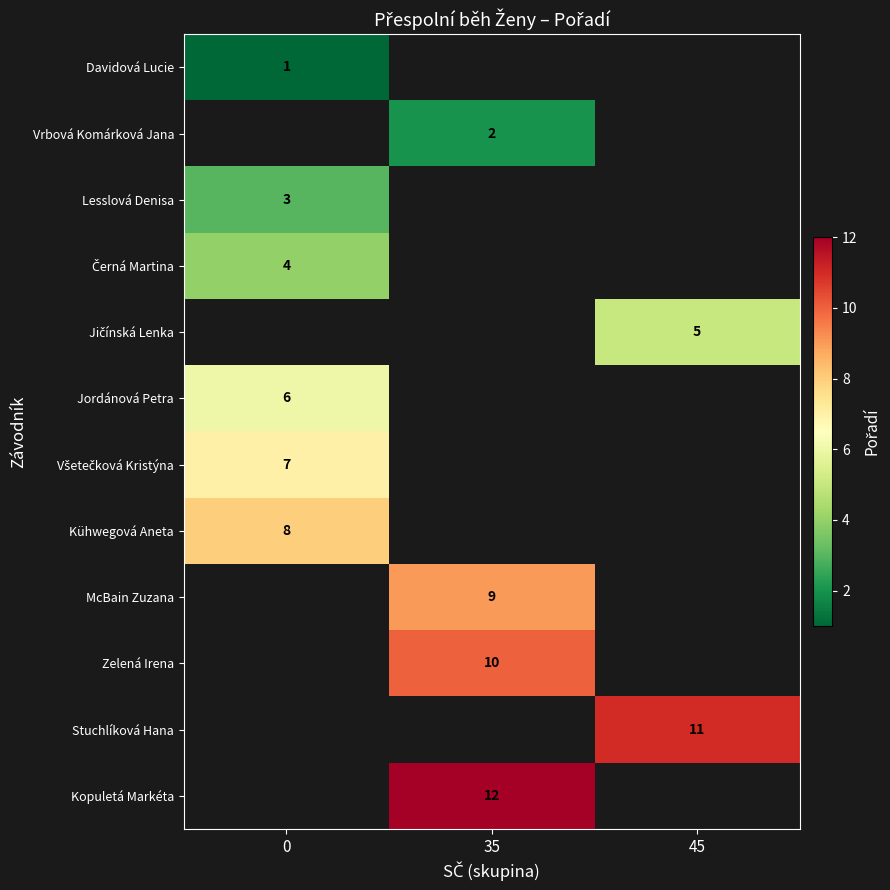

The Lesslová Denisa series shows 3 at 0. True or false?

True